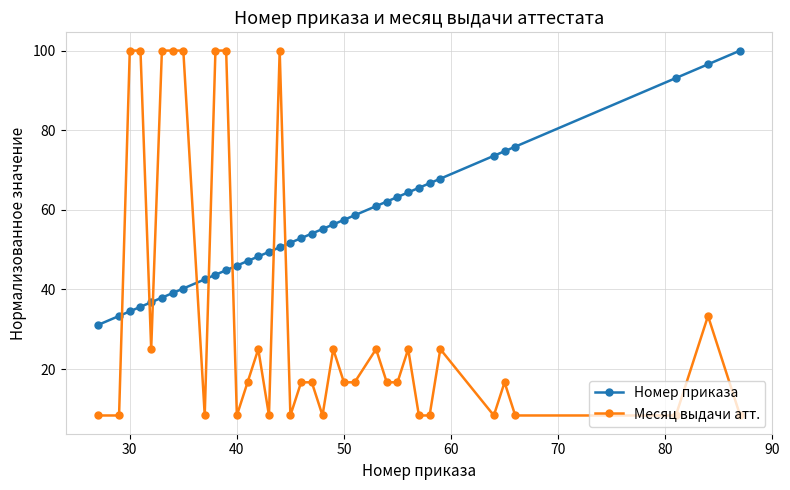

What is the smallest value displayed?

8.3